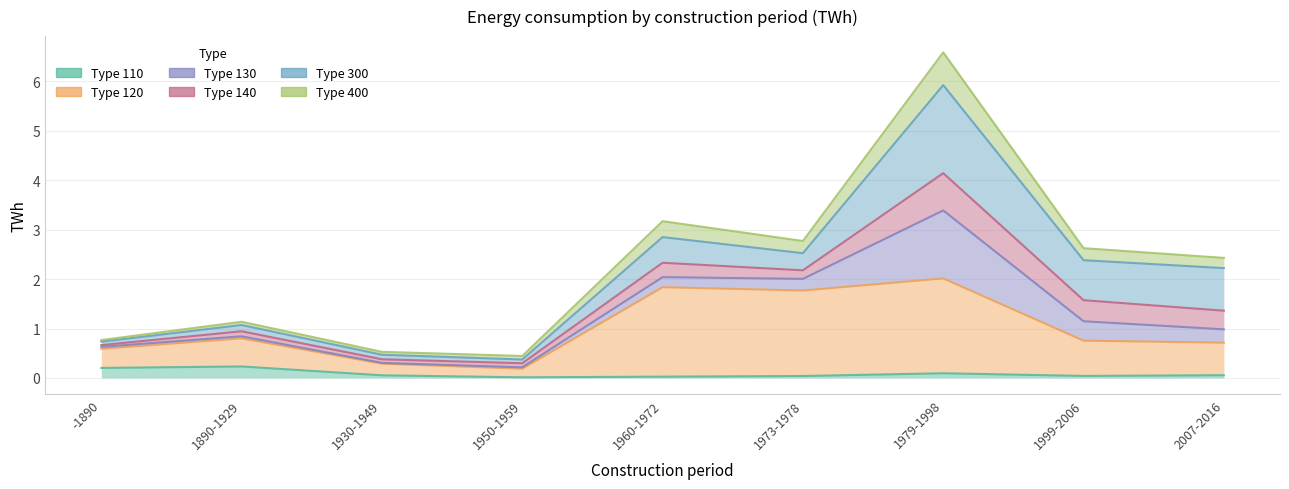

What is the difference between the highest and lowest values at 1979-1998?

6.5